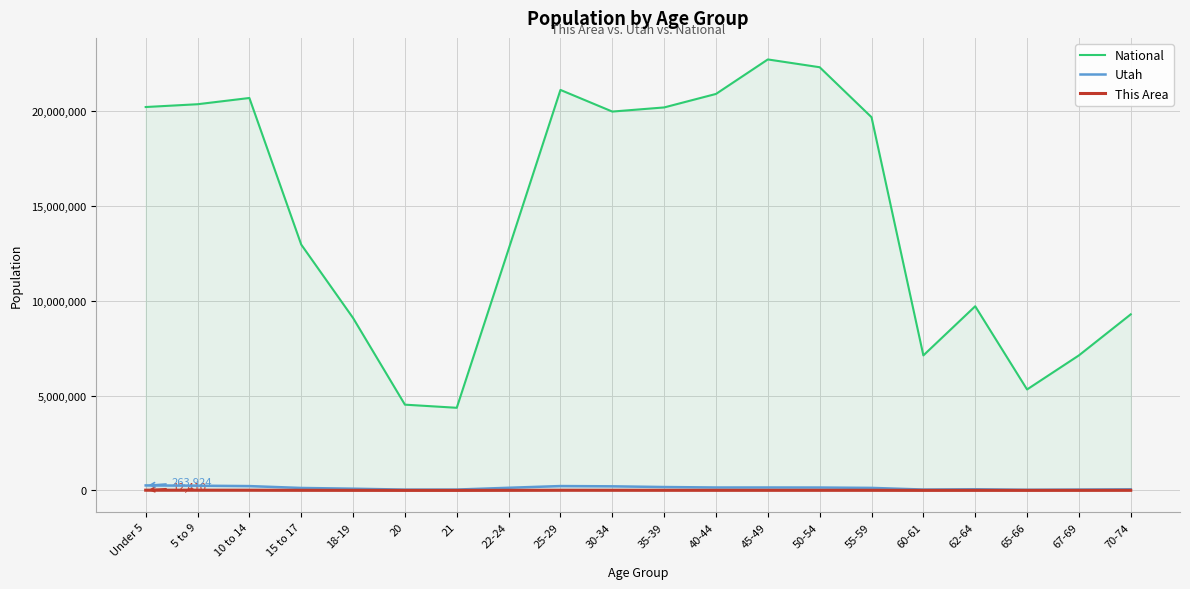

Which category has the highest value in the National series?

45-49